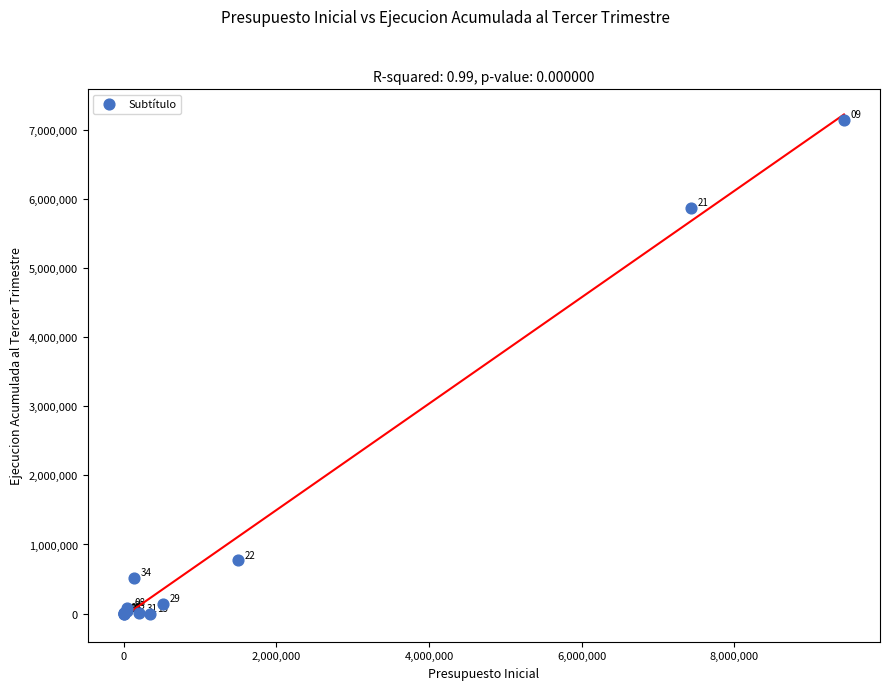

What Y value in the scatter plot is closest to 3570626?

5873431